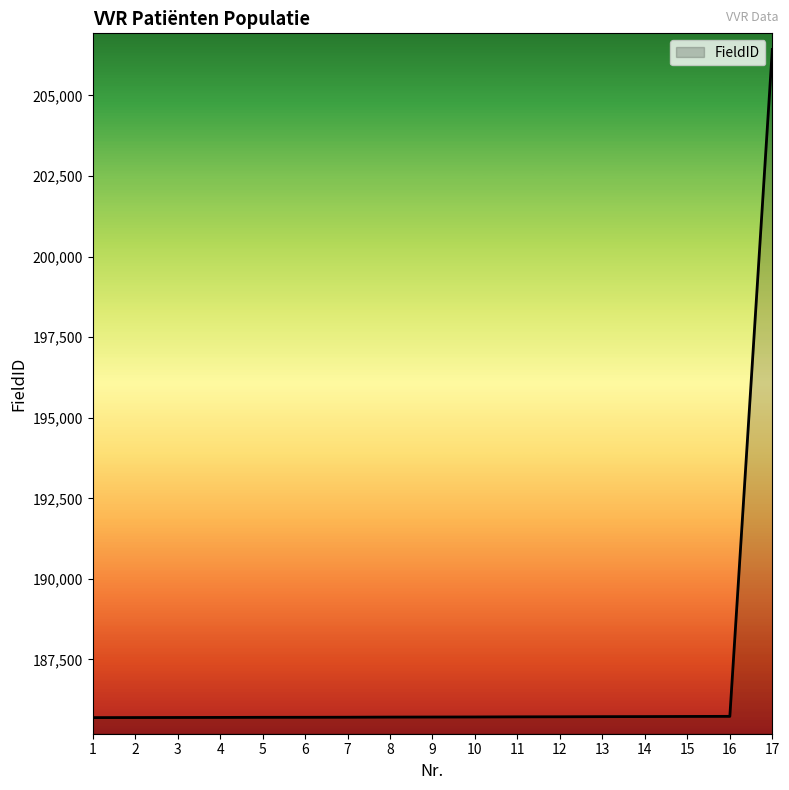

Is it true that the value at 16 is 104511?

False